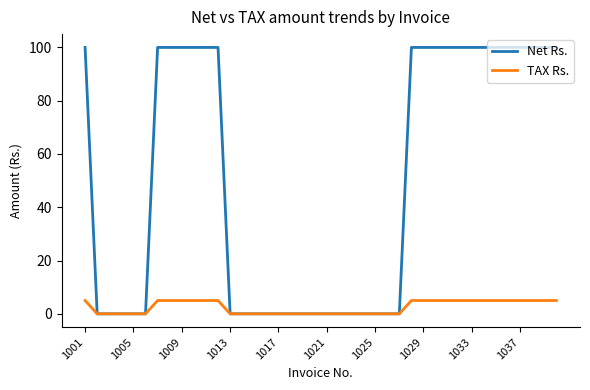

Rank the series by their average value, from highest to lowest.

Net Rs., TAX Rs.